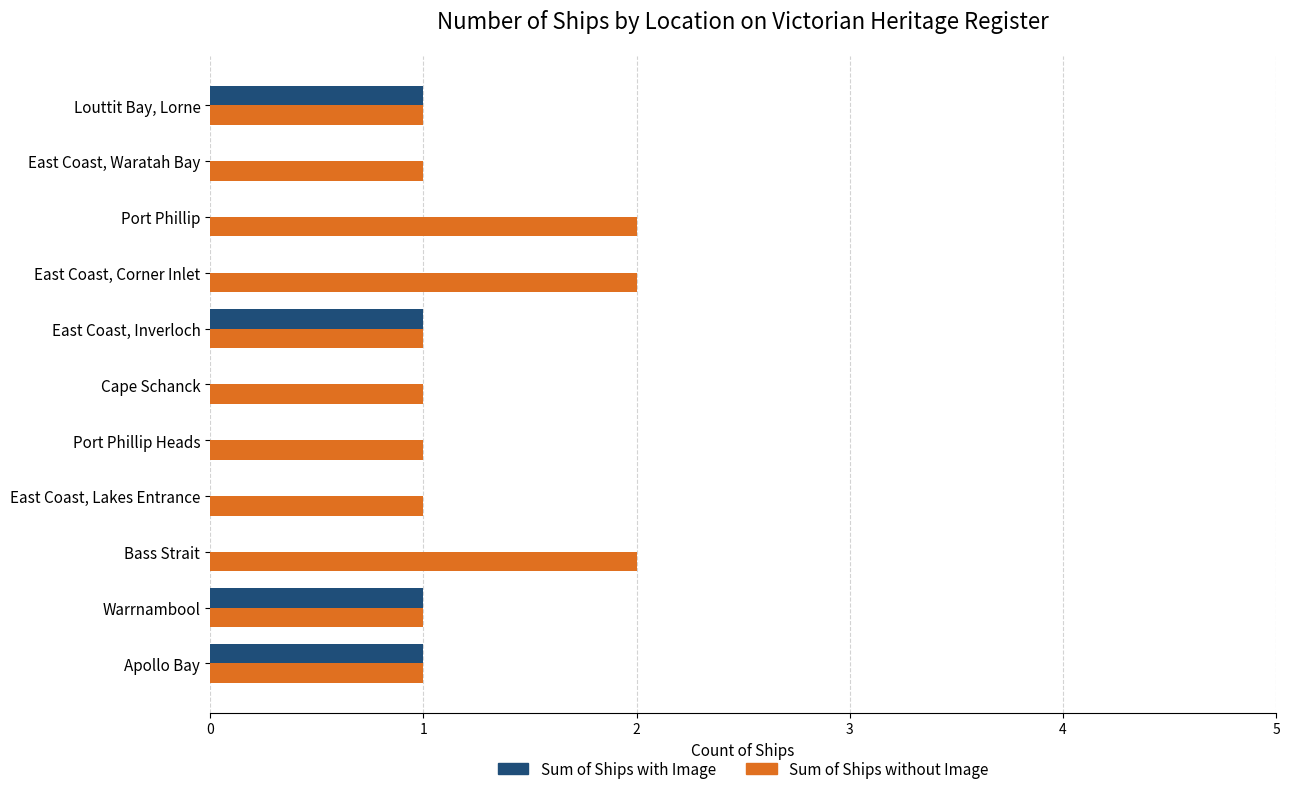

Which series changed the most between East Coast, Inverloch and East Coast, Waratah Bay?

Sum of Ships with Image